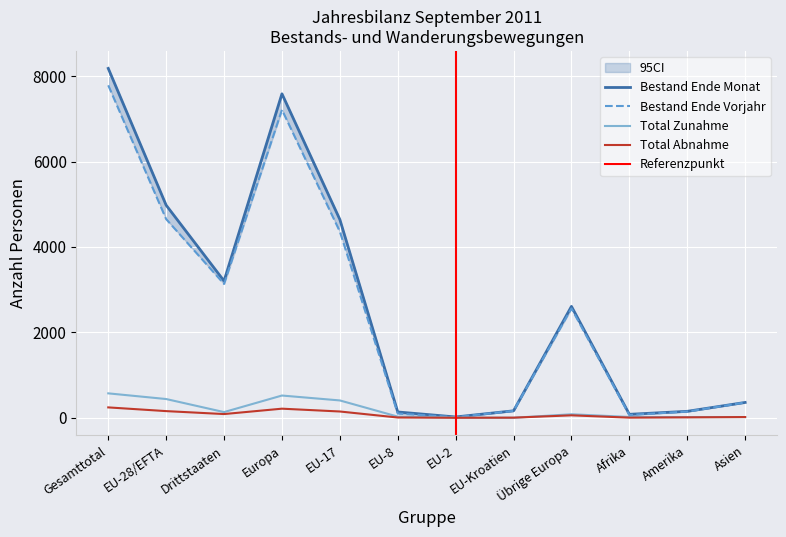

Which label corresponds to the largest value in the chart?

Gesamttotal